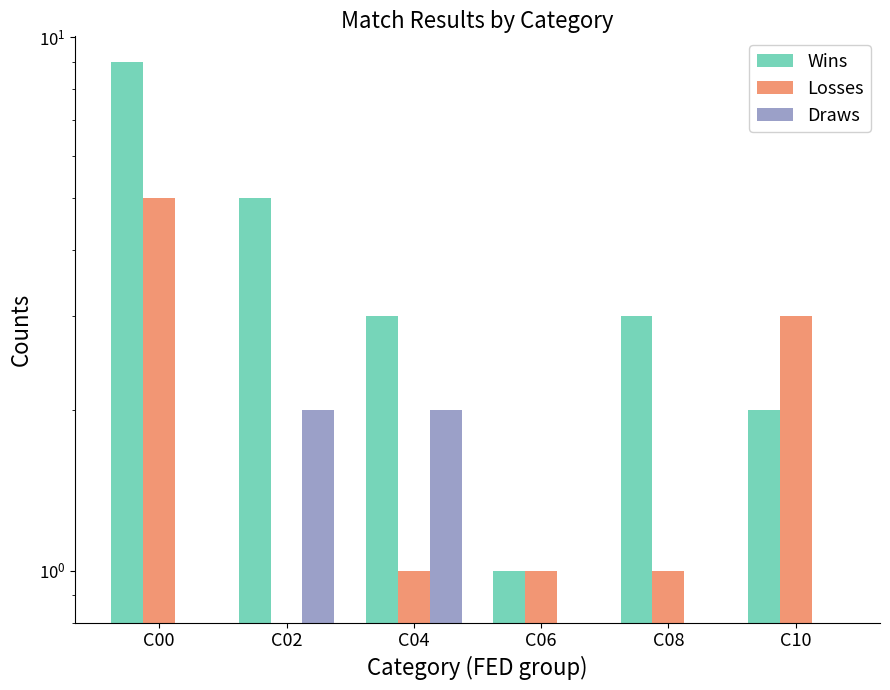

How many Losses values are between 1 and 3?

4